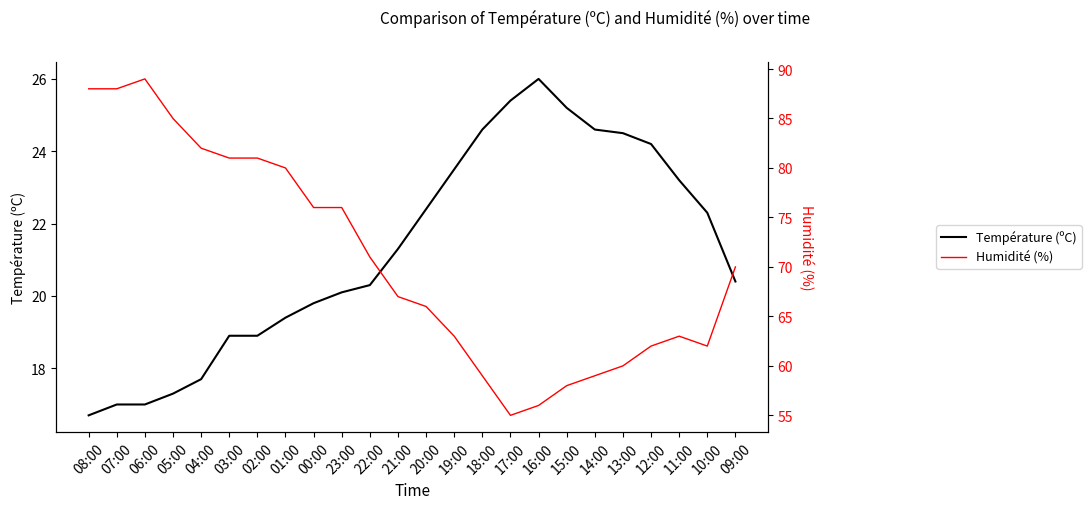

List the series in order of their peak value, lowest first.

Température (ºC), Humidité (%)